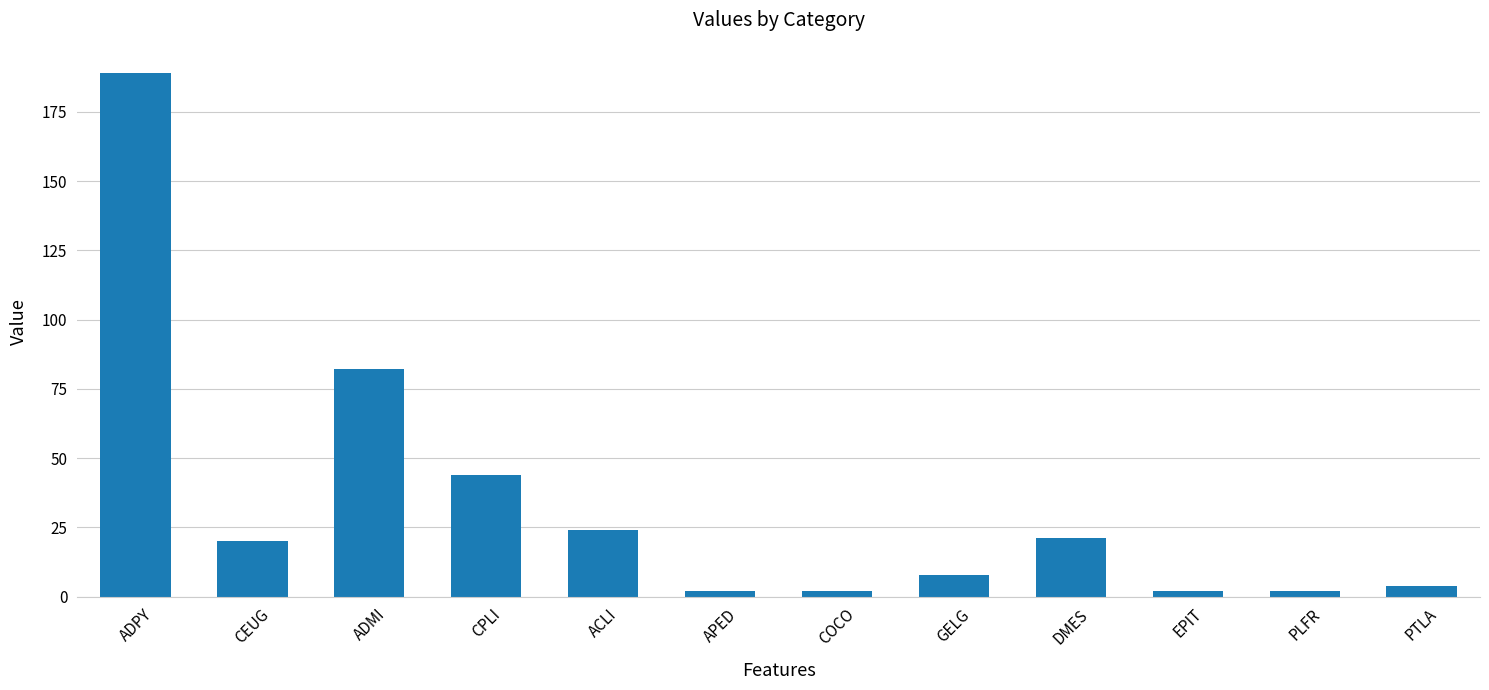

What is the label of the 11th bar from the left?

PLFR